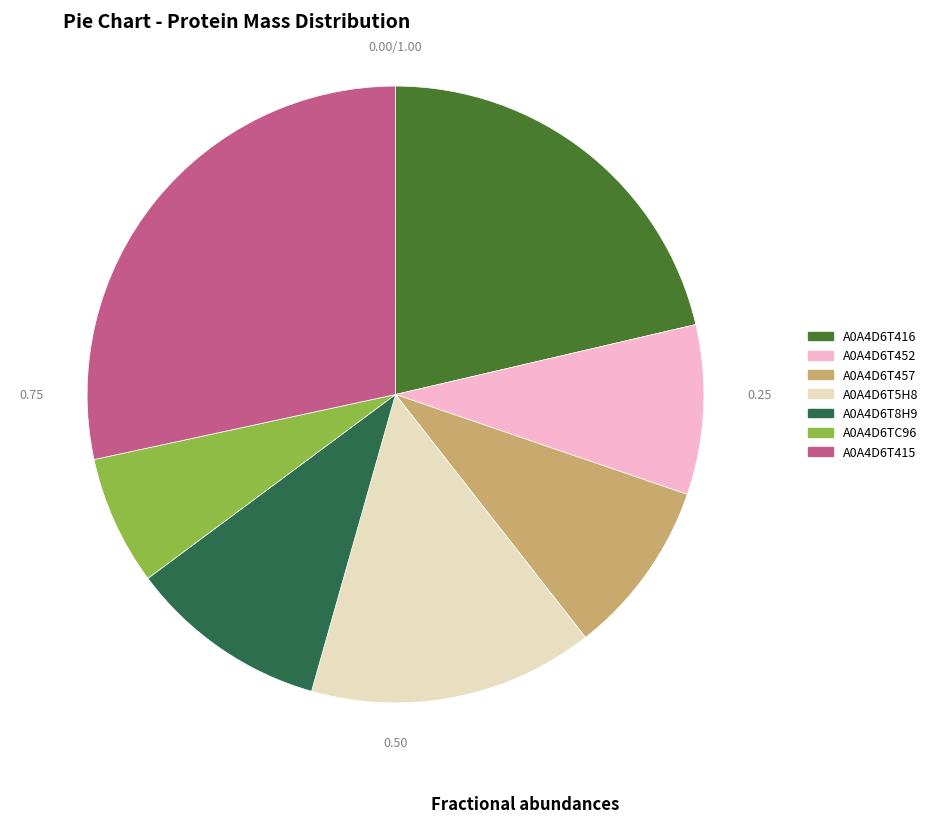

Approximately how many times larger is the value at A0A4D6T415 compared to A0A4D6T452?

3.2